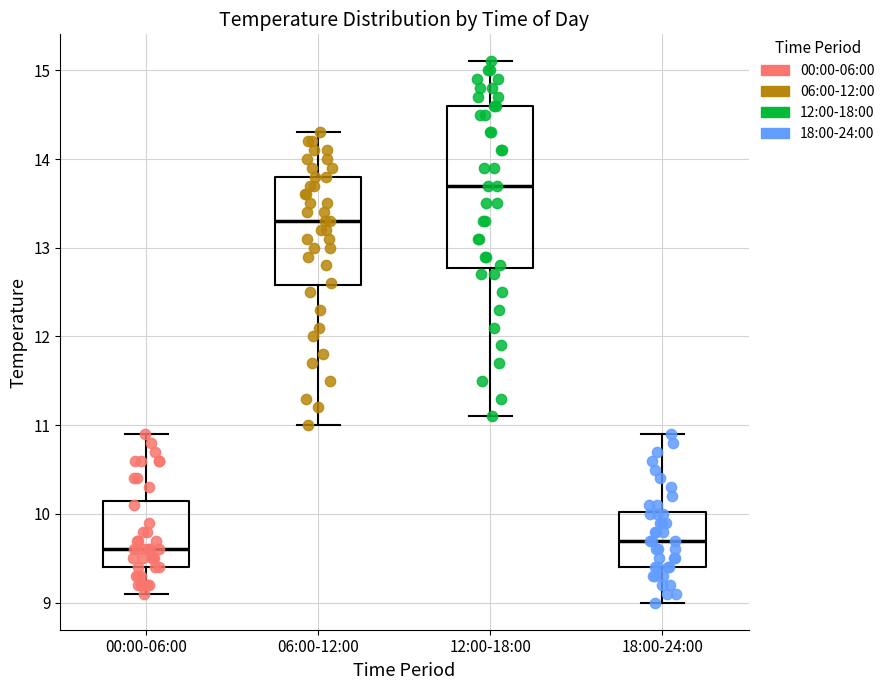

Where is the lower edge of the box for 12:00-18:00 on the y-axis? The values are not printed on the chart, so give them approximately, as read against the axis.

12.8